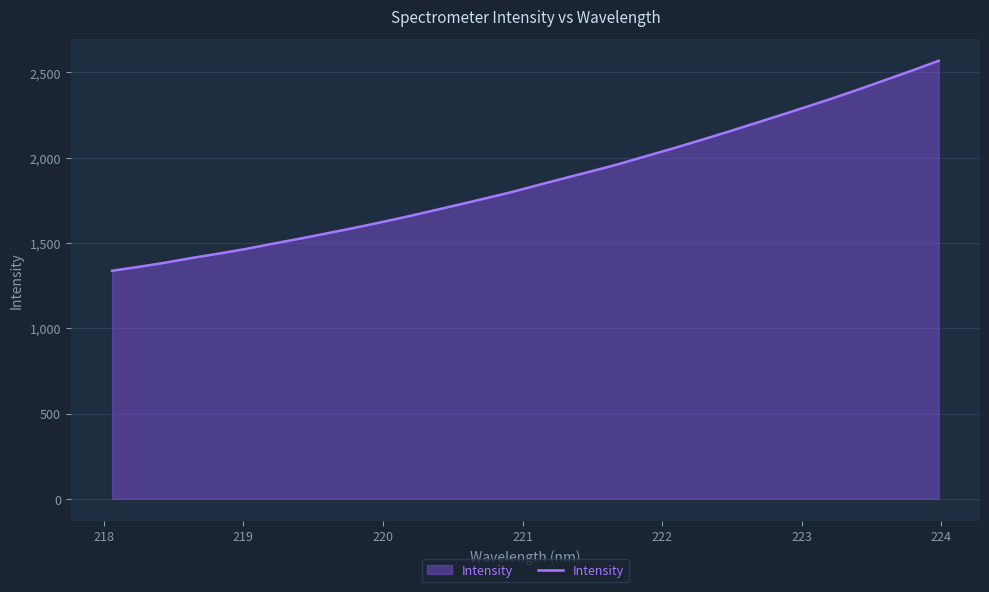

What is the difference between the maximum and minimum values?

1231.1